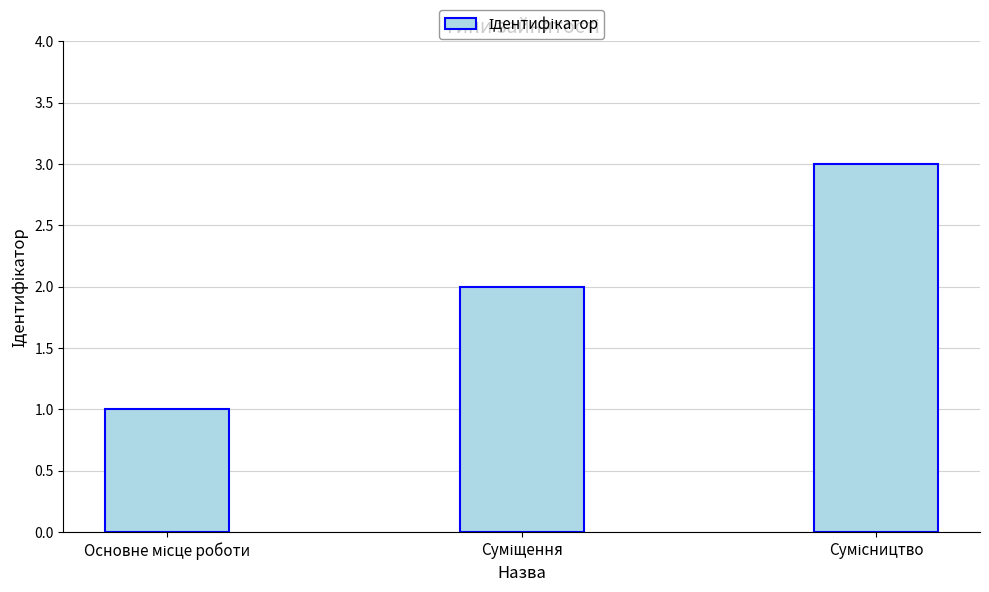

What is the greatest value displayed?

3